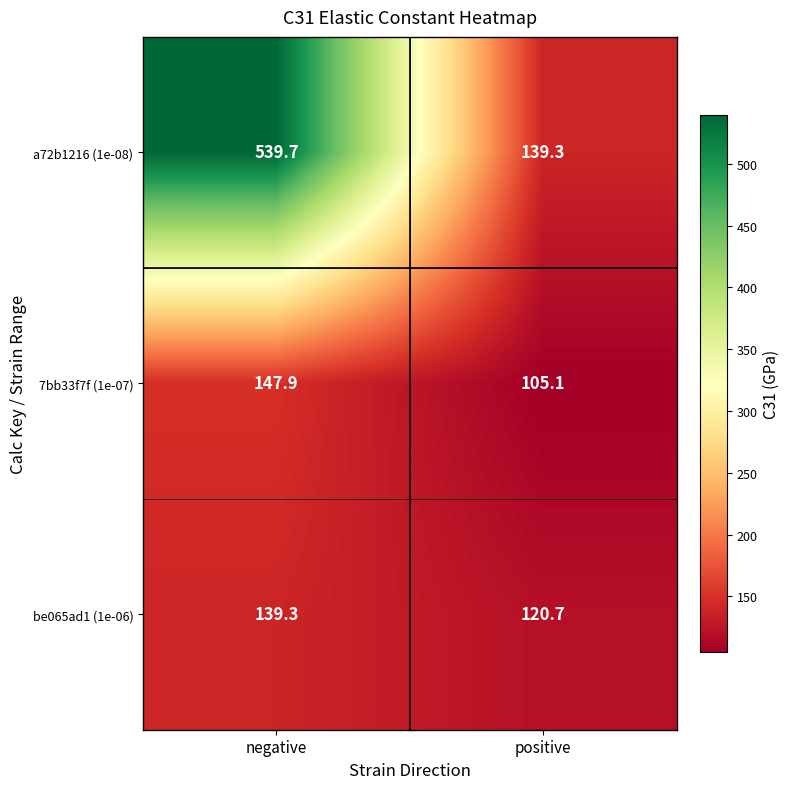

At how many categories does at least one series exceed 193?

1